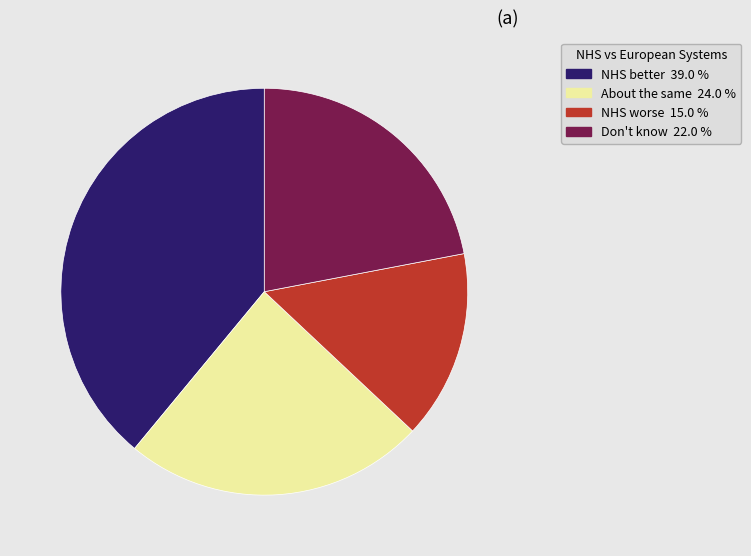

Does any single category account for the majority?

No